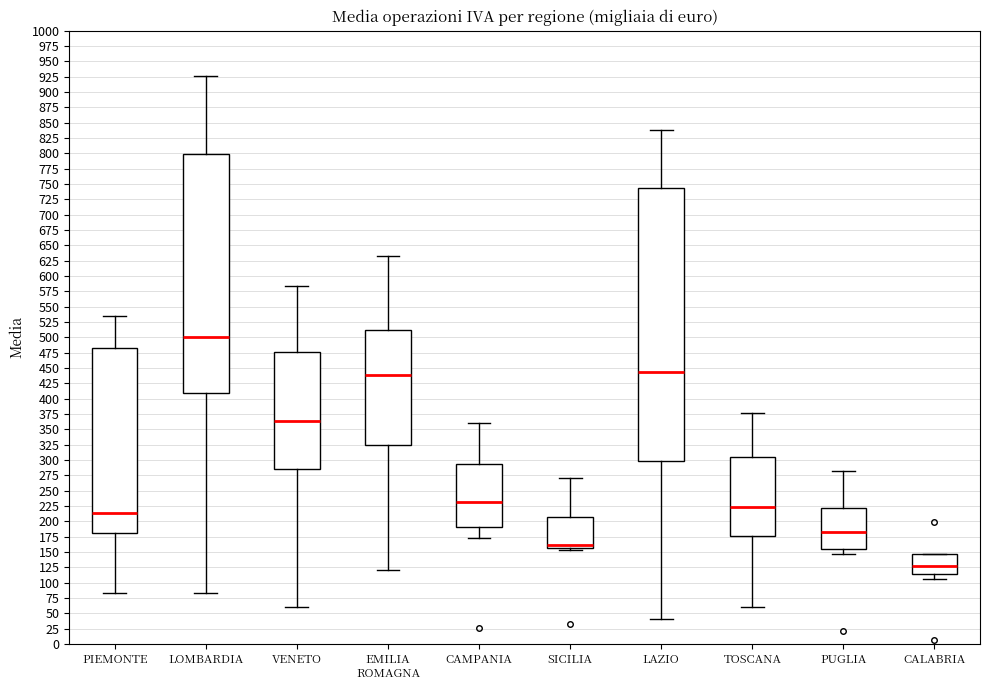

Reading left to right, transcribe this box plot: for each box, give where its median line is, the range the box spans, and where its two whiskers end, as read against the y-axis. The values are not printed on the chart, so give them approximately, as read against the axis.

PIEMONTE: median 215, box 180 to 485, whiskers 85 to 535
LOMBARDIA: median 500, box 410 to 800, whiskers 85 to 925
VENETO: median 365, box 285 to 475, whiskers 60 to 585
EMILIA ROMAGNA: median 440, box 325 to 510, whiskers 120 to 635
CAMPANIA: median 230, box 190 to 295, whiskers 175 to 360
SICILIA: median 160, box 155 to 210, whiskers 155 (just below the box's lower edge) to 270
LAZIO: median 445, box 300 to 745, whiskers 40 to 835
TOSCANA: median 225, box 175 to 305, whiskers 60 to 375
PUGLIA: median 185, box 155 to 220, whiskers 150 to 285
CALABRIA: median 125, box 115 to 145, whiskers 105 to 150